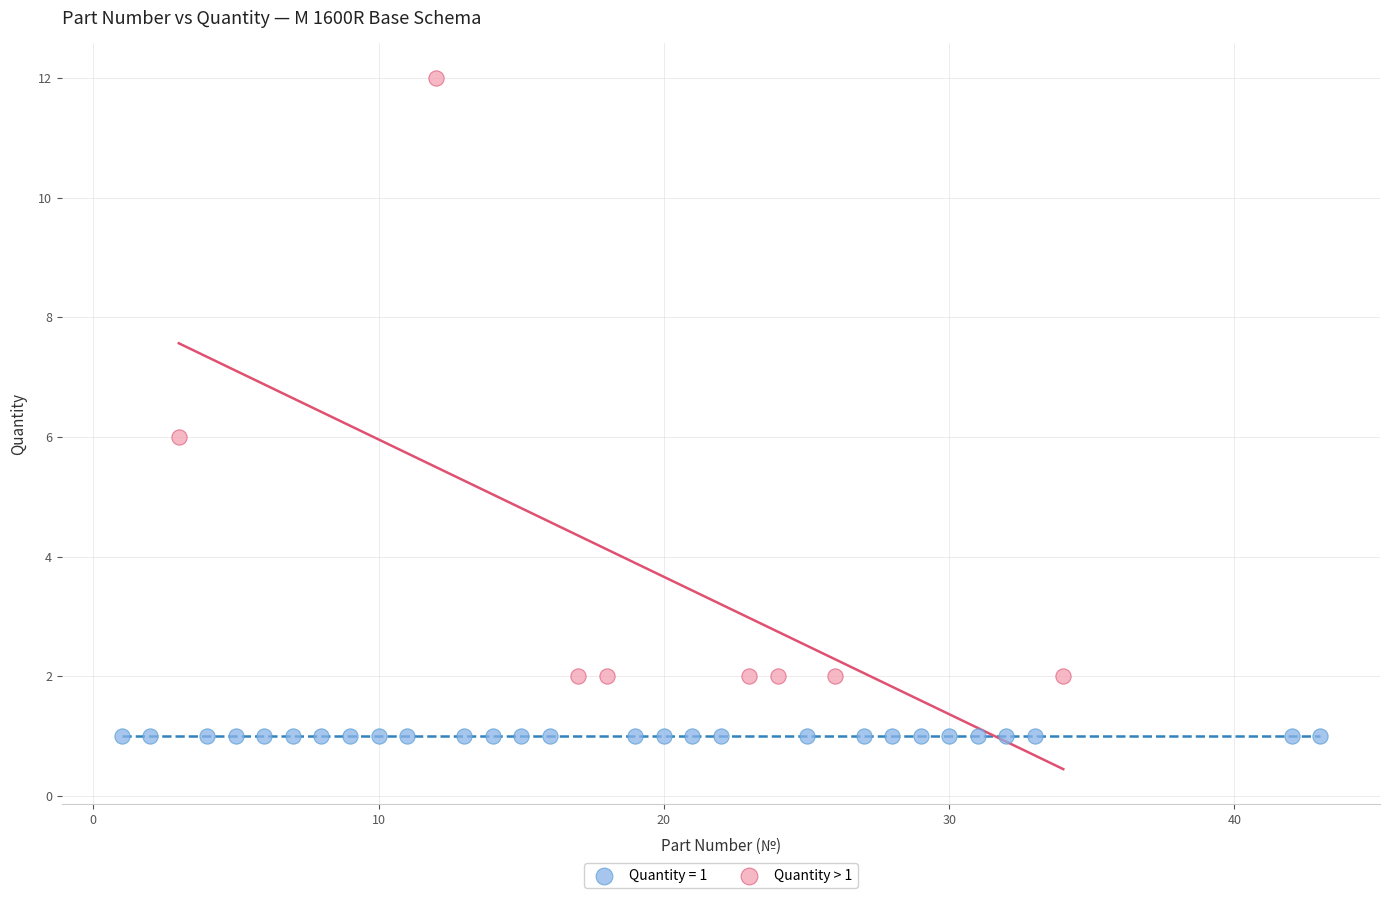

Which series contains the lowest Y value?

Quantity = 1